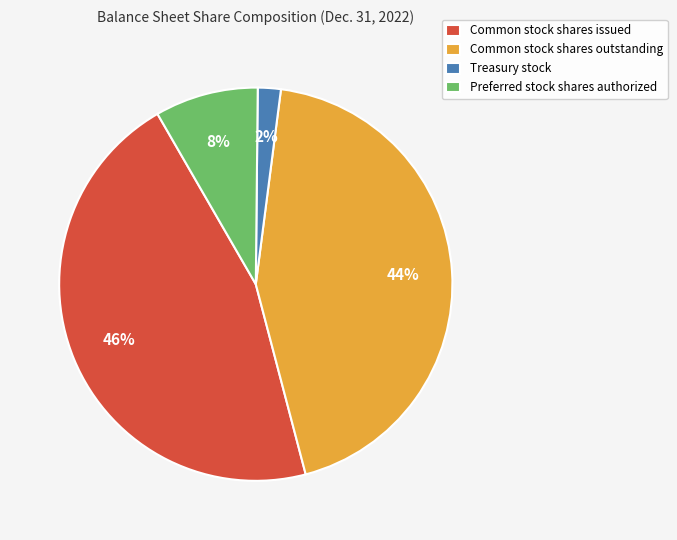

To the nearest percent, what percentage of the pie is Common stock shares outstanding?

44%